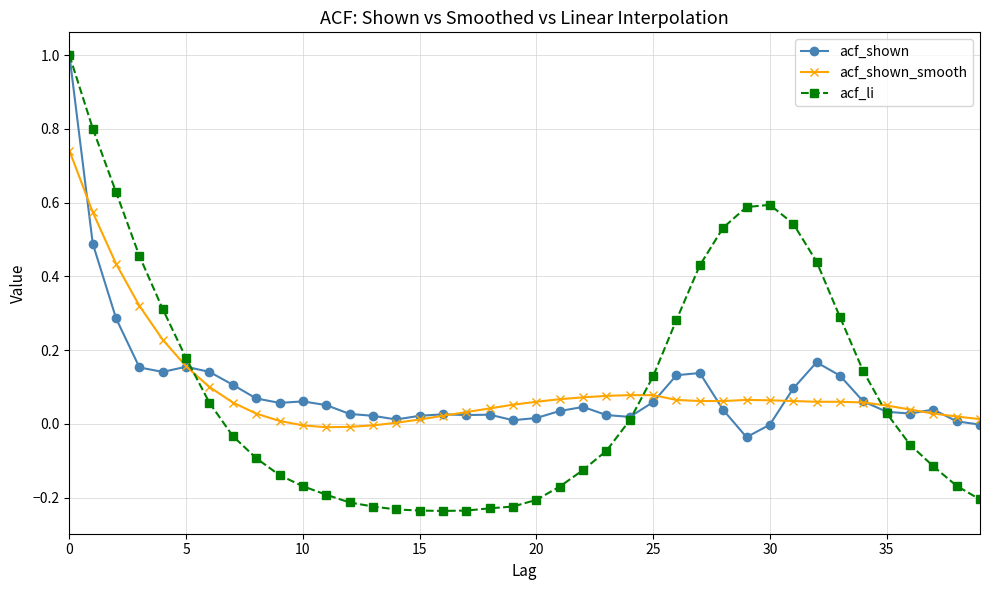

What are all the series names shown in the legend?

acf_shown, acf_shown_smooth, acf_li